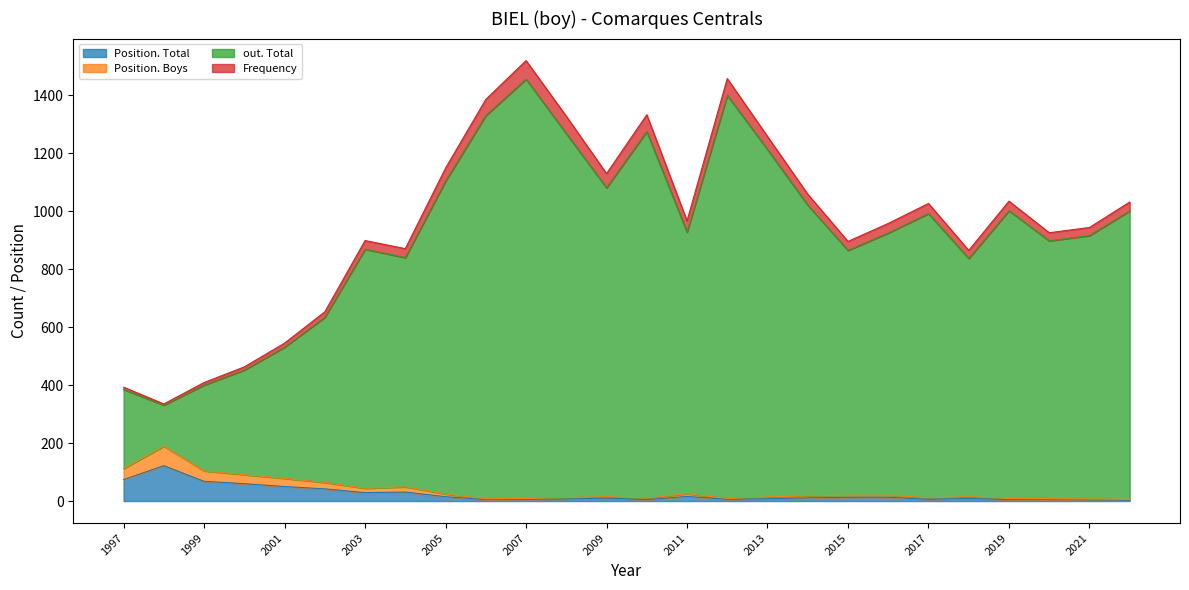

What is the maximum value for Position. Total?

122